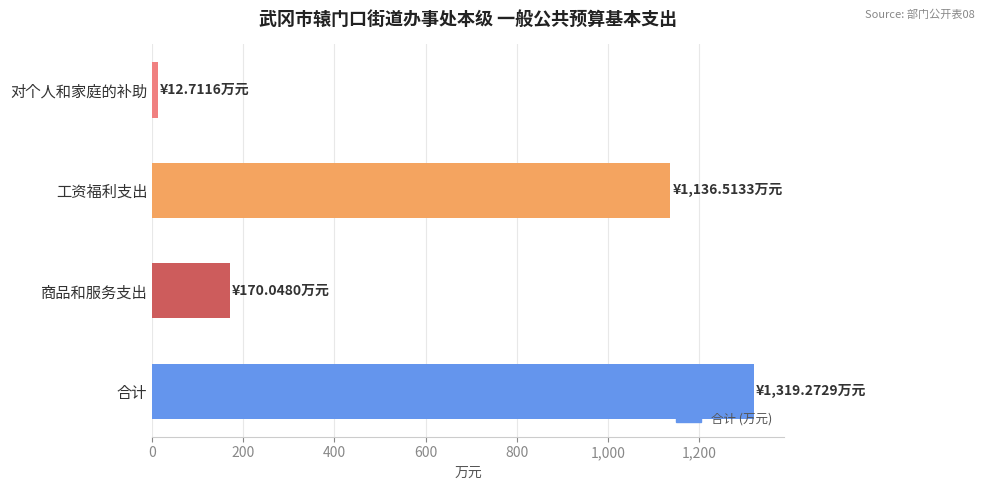

Reading top to bottom, extract all data points from this chart.

12.7	1136.5	170.0	1319.3